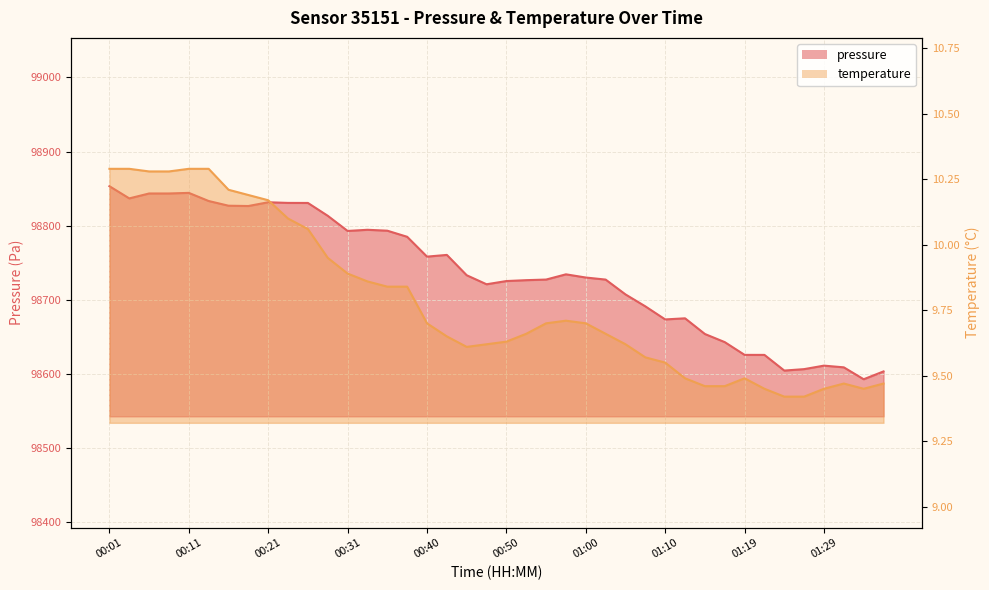

What is the value of the pressure point at the 24th from the left?

98734.4